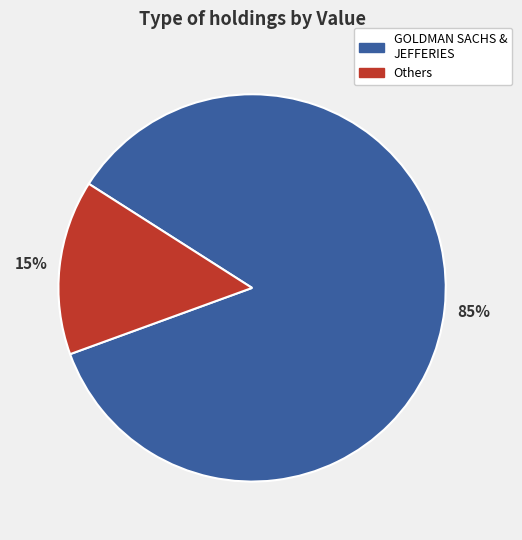

To the nearest percent, what is the average slice percentage?

50%